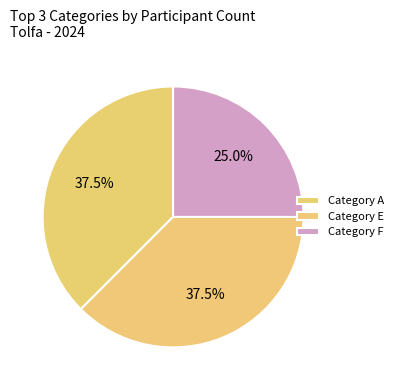

Count the number of slices in the pie.

3